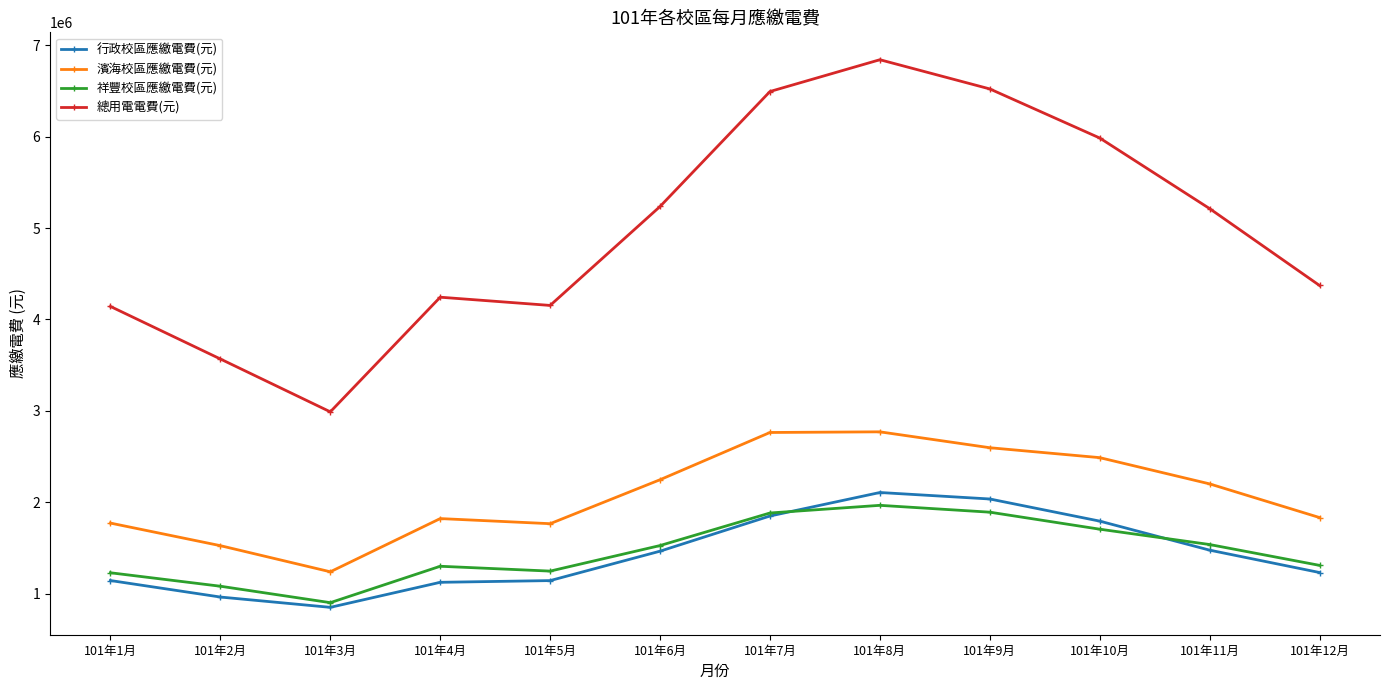

True or false: 濱海校區應繳電費(元) and 行政校區應繳電費(元) cross at least once.

False